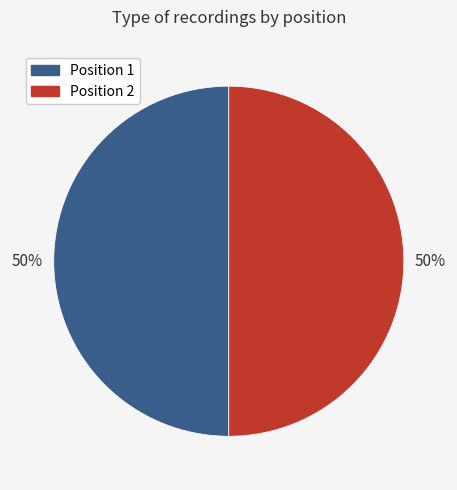

To the nearest percent, what is the average slice percentage?

50%